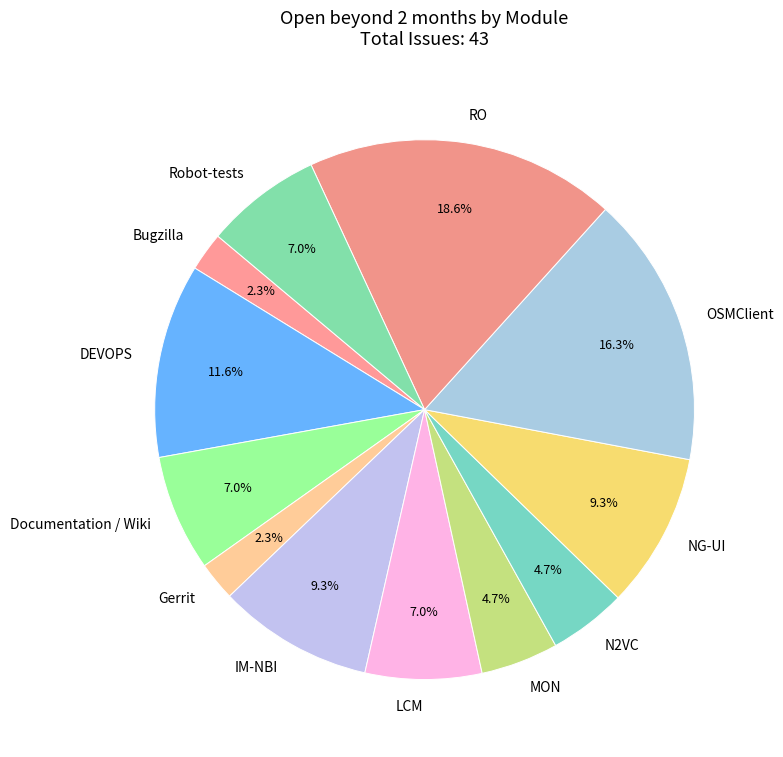

How much of the chart is everything except N2VC?

95.3%